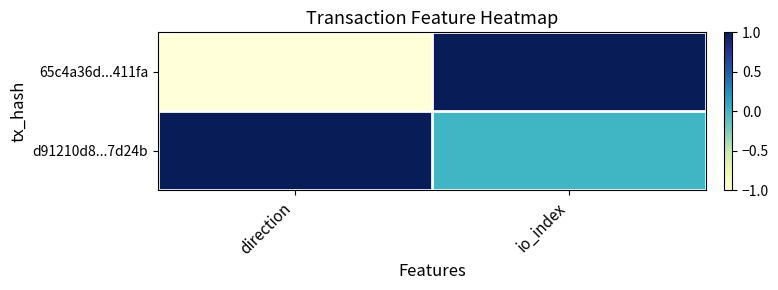

At how many categories does at least one series exceed 0?

2